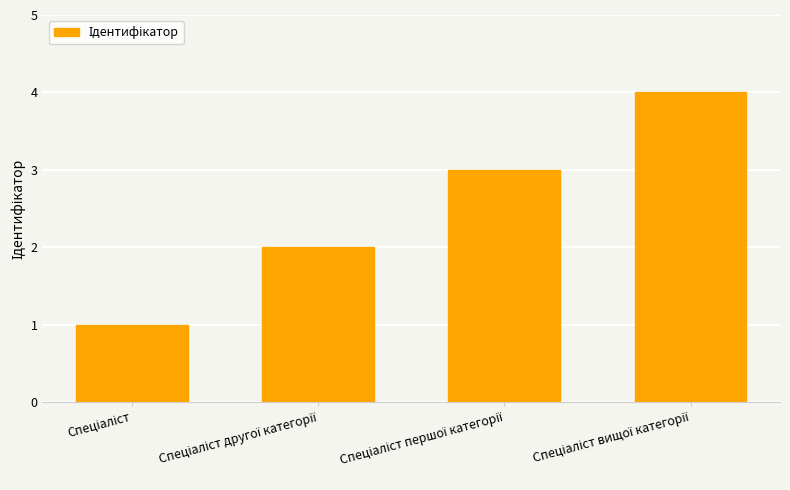

What is the sum of all values?

10